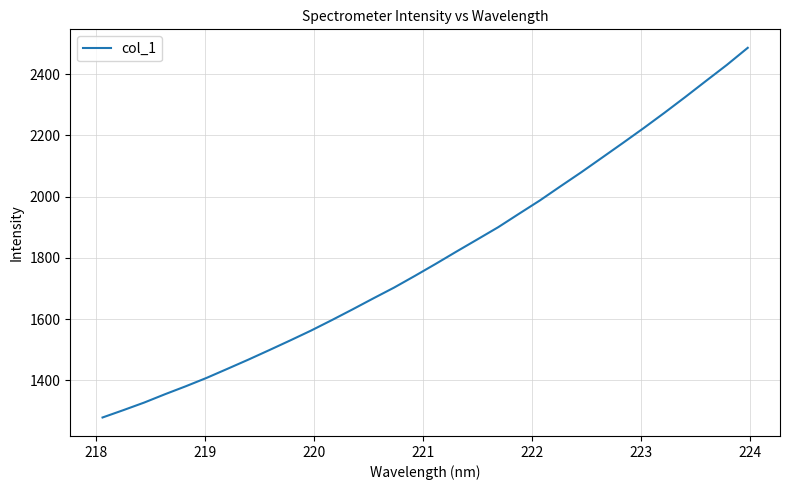

What is the difference between the maximum and minimum values?

1207.2